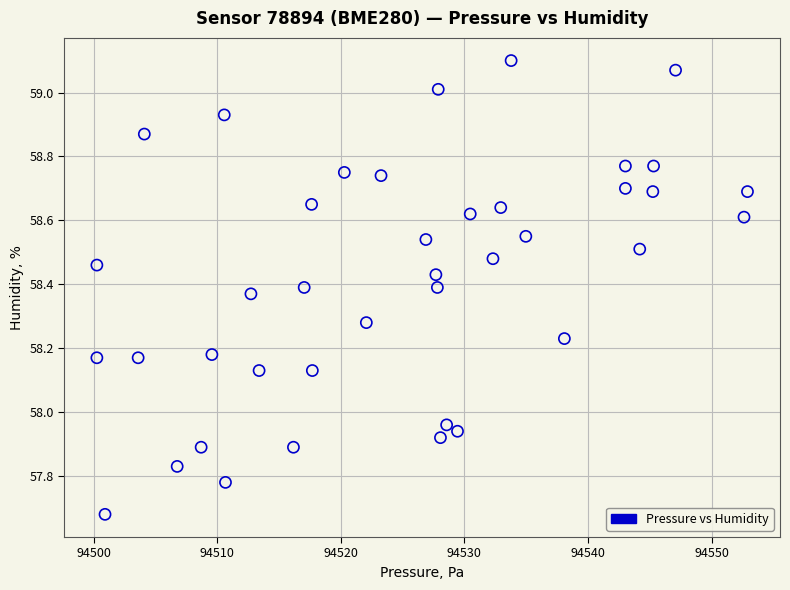

What is the range of X values (max minus min)?

52.7